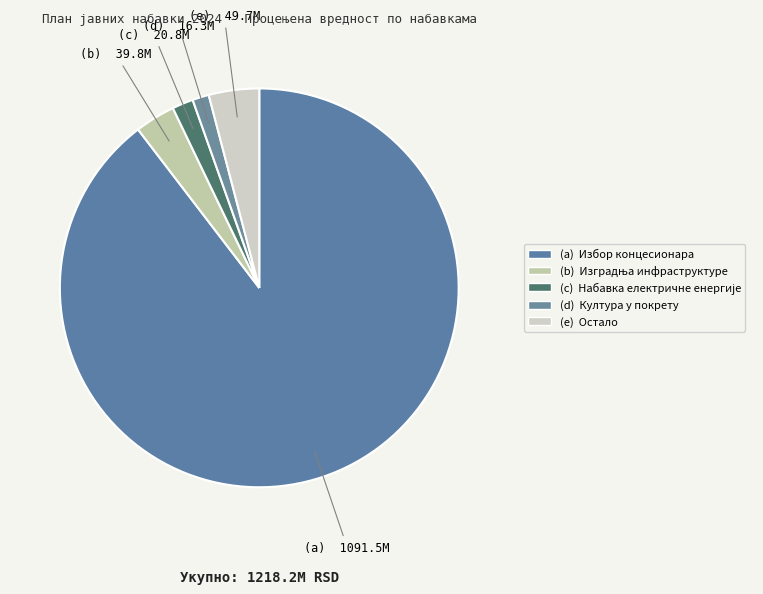

Count the number of slices in the pie.

5